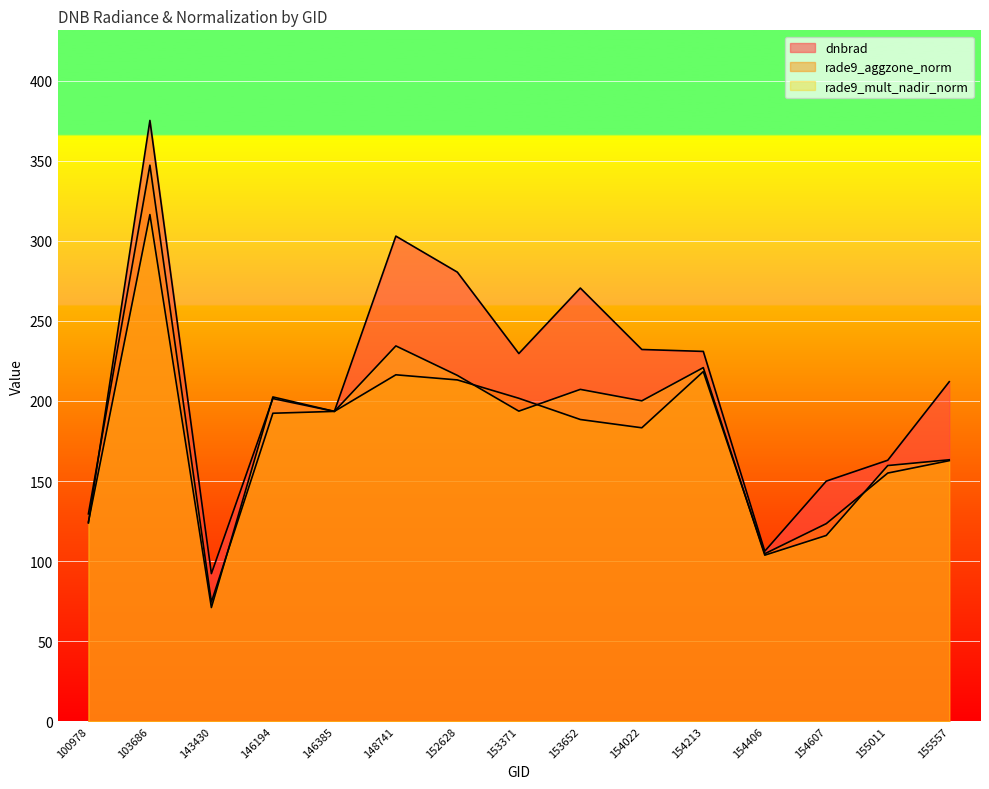

The value of dnbrad at 148741 is 152.7. True or false?

False